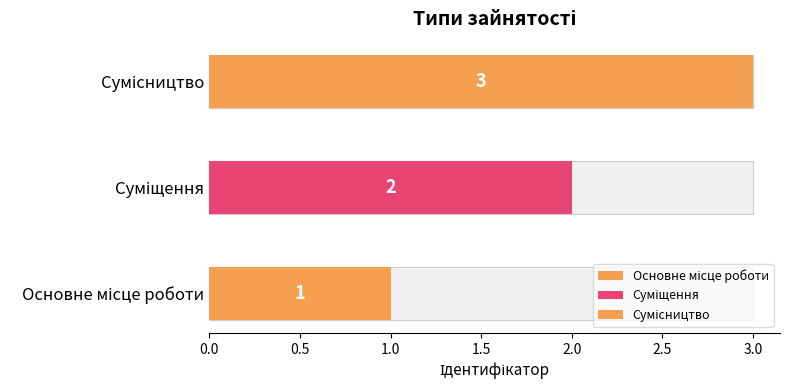

Rank the categories by value from highest to lowest.

Сумісництво, Суміщення, Основне місце роботи